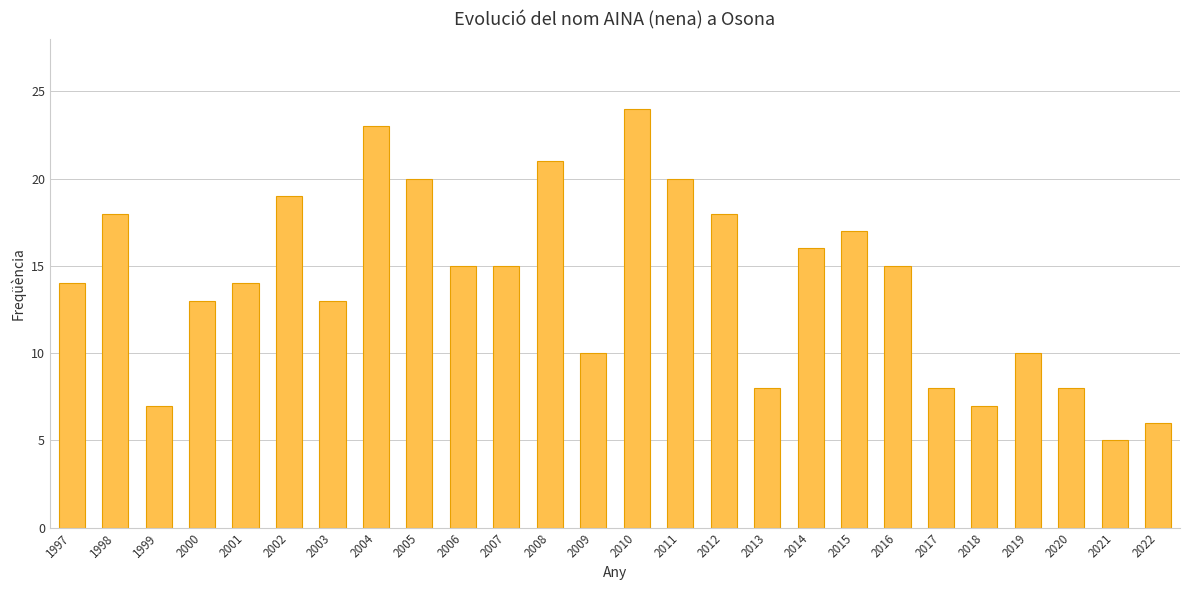

What is the sum of all values?

364